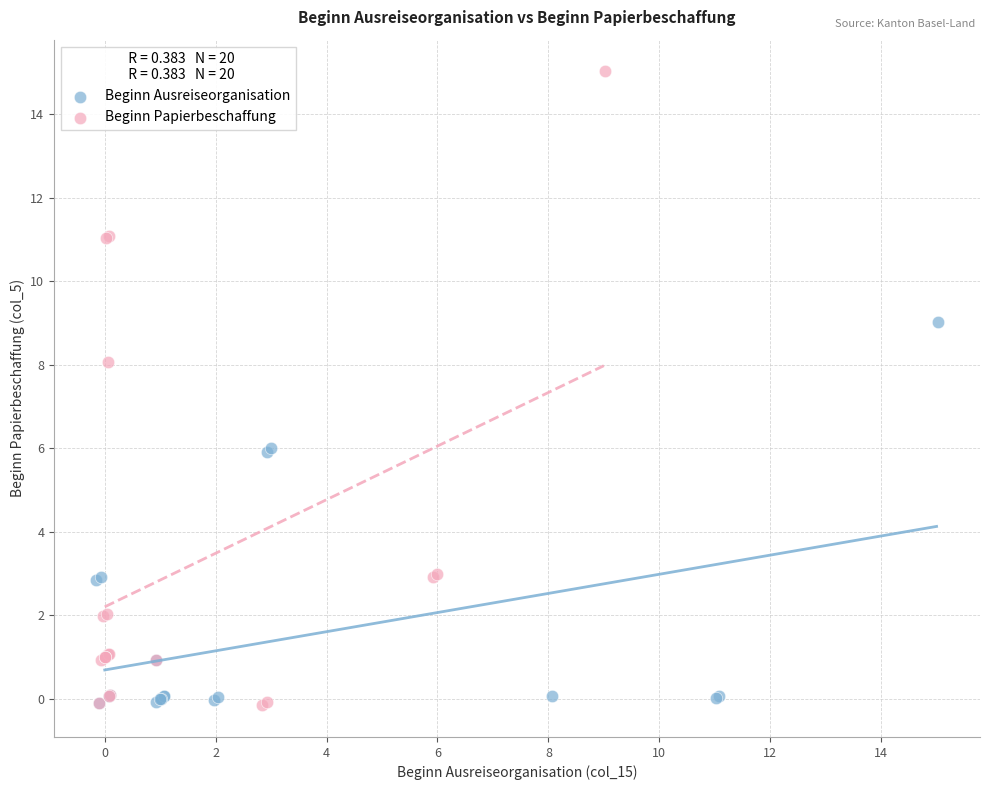

Which series reaches the maximum Y coordinate?

Beginn Papierbeschaffung